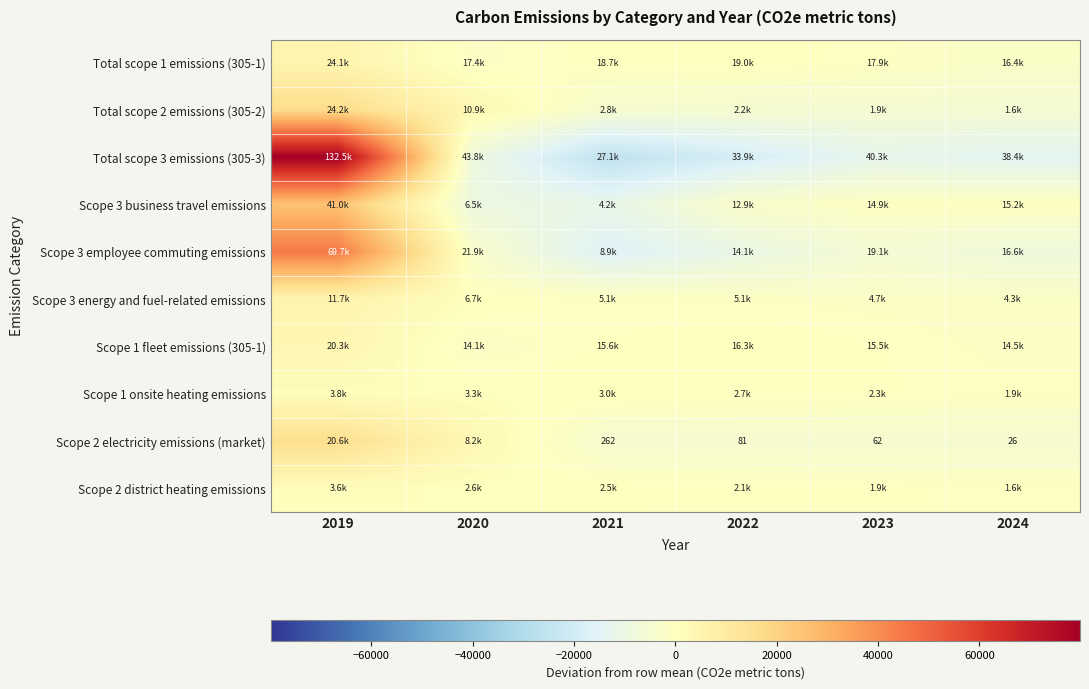

What is the approximate value of Total scope 2 emissions (305-2) at 2024?

-5673.3